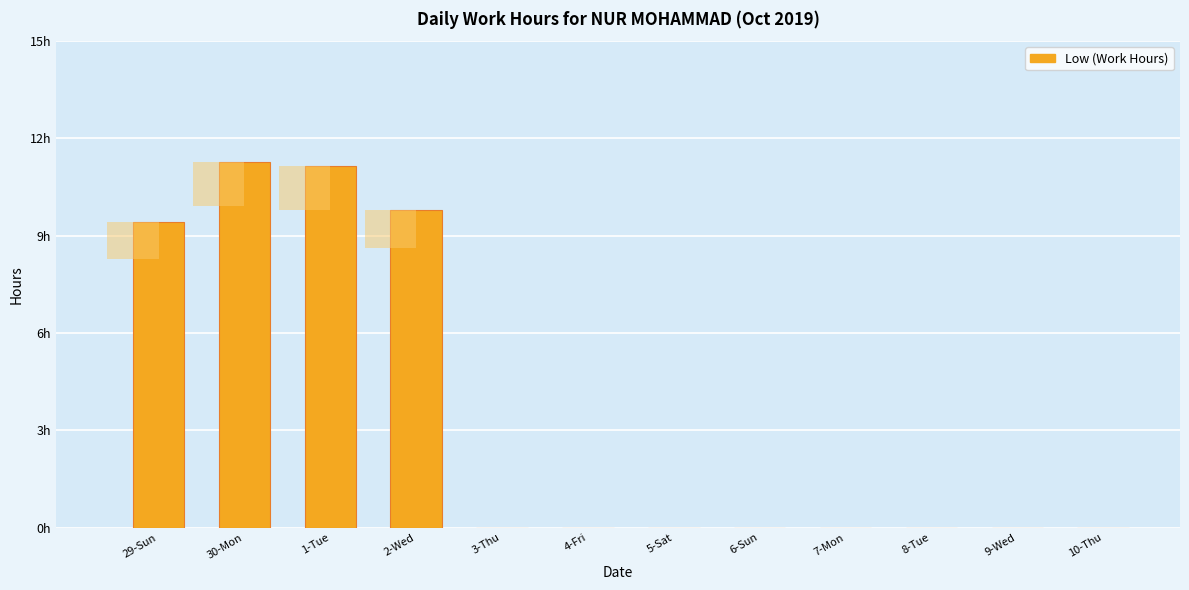

Rank the categories by value from lowest to highest.

3-Thu, 4-Fri, 5-Sat, 6-Sun, 7-Mon, 8-Tue, 9-Wed, 10-Thu, 29-Sun, 2-Wed, 1-Tue, 30-Mon